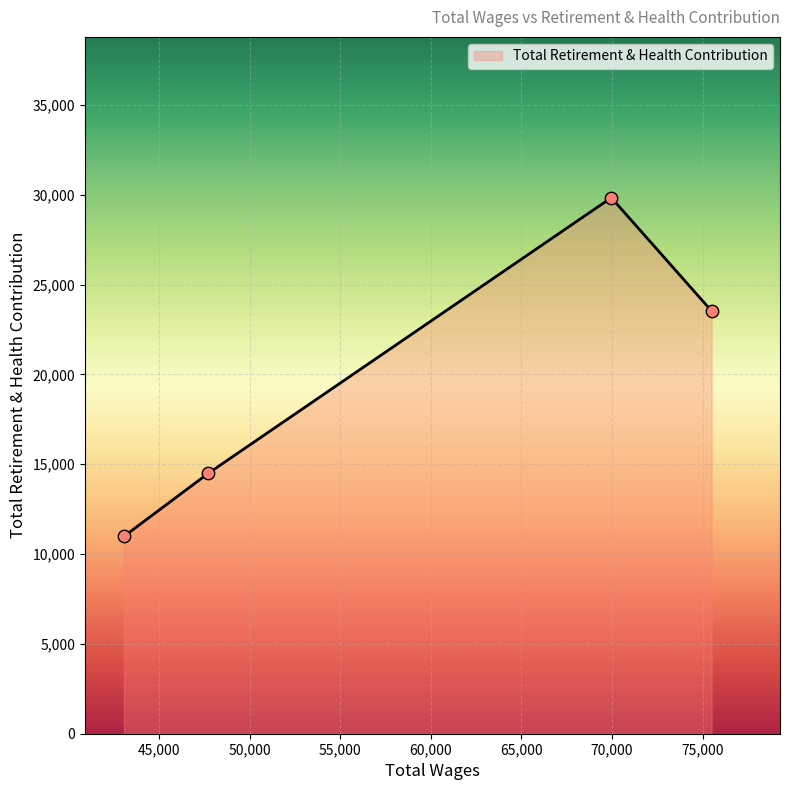

True or false: there are more than 2 points higher than both neighbors.

False